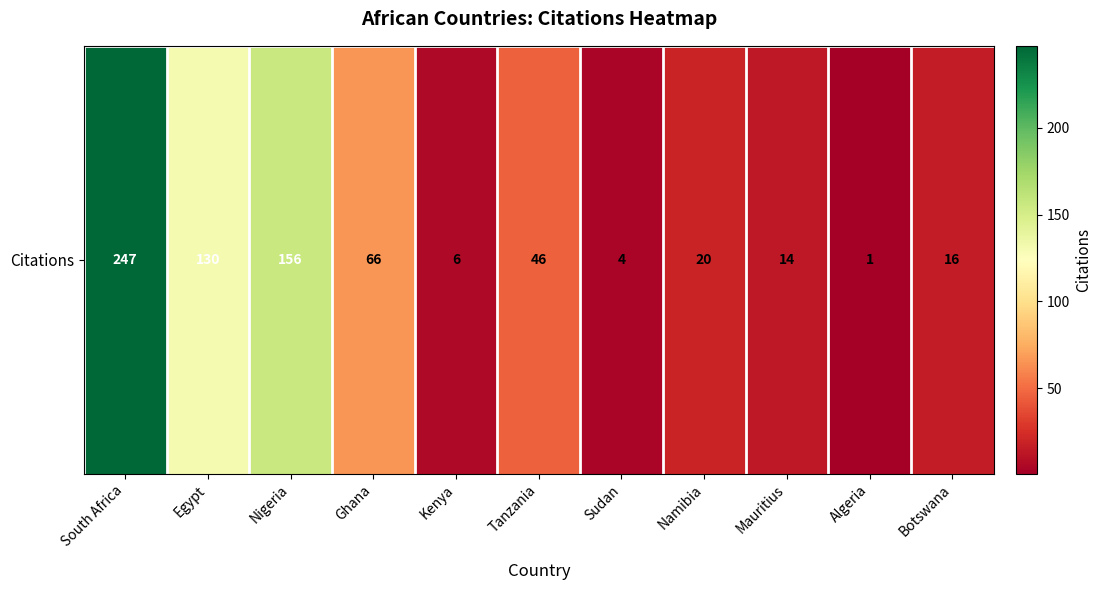

What is the average value?

64